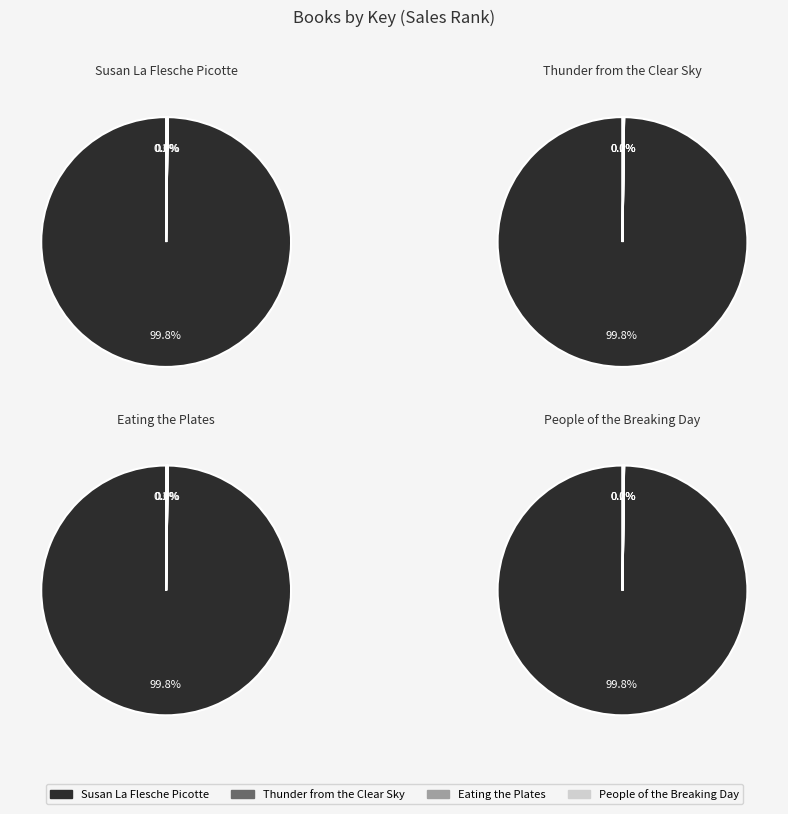

How many slices are in this pie chart?

4